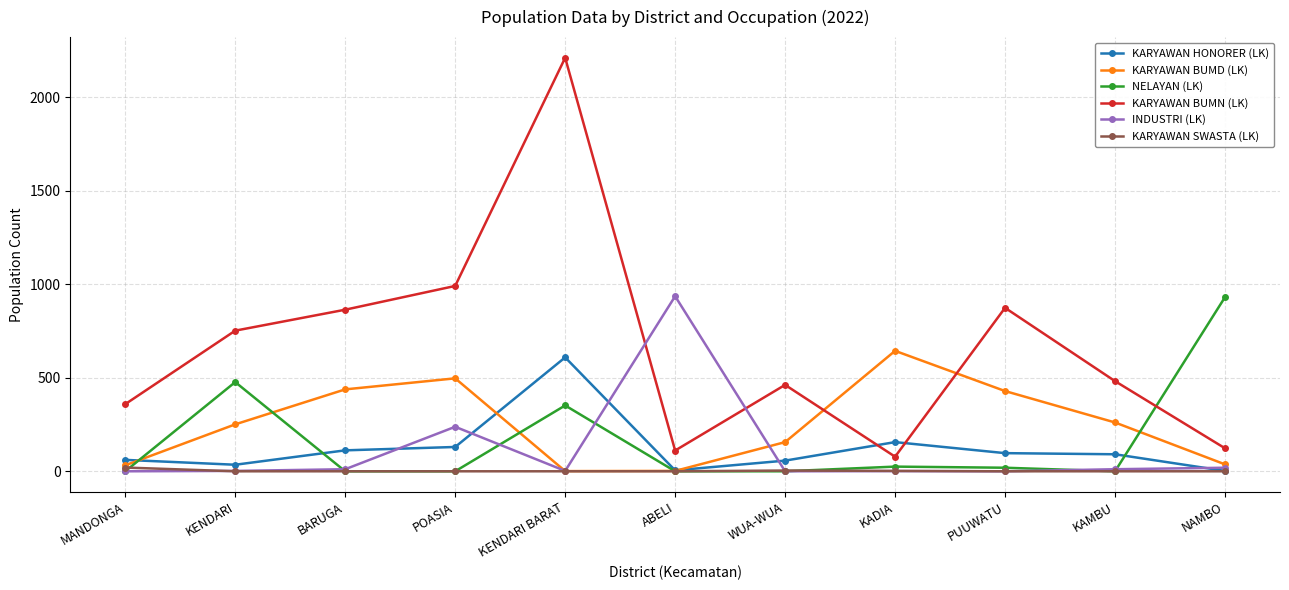

True or false: NELAYAN (LK) has more than 1 interior local peaks.

True